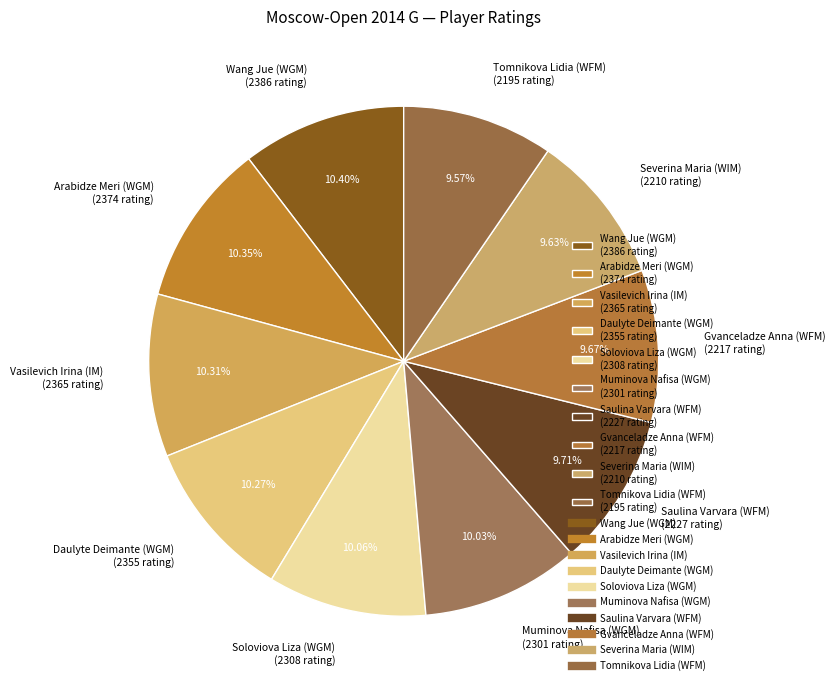

True or false: Tomnikova Lidia (WFM) accounts for 21% of the total.

False